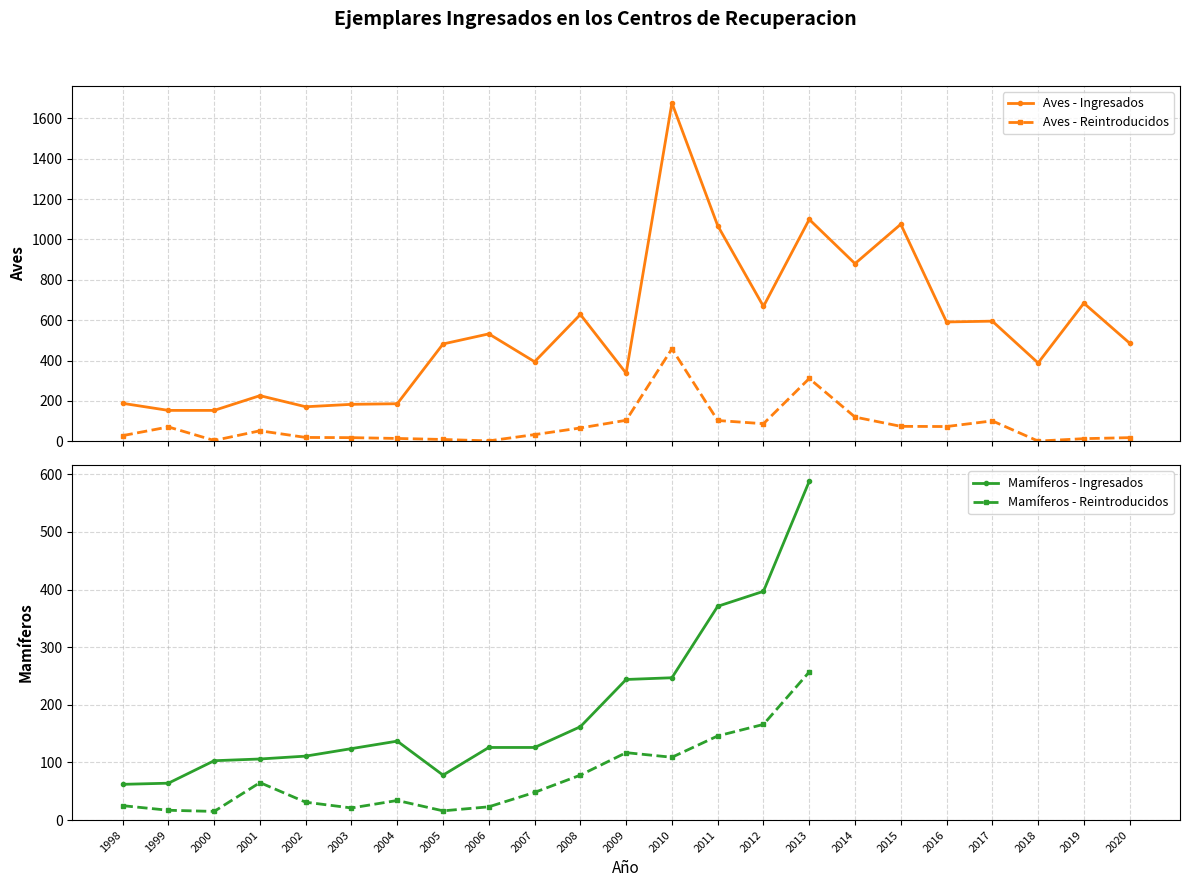

What is the maximum value for Aves - Reintroducidos?

458